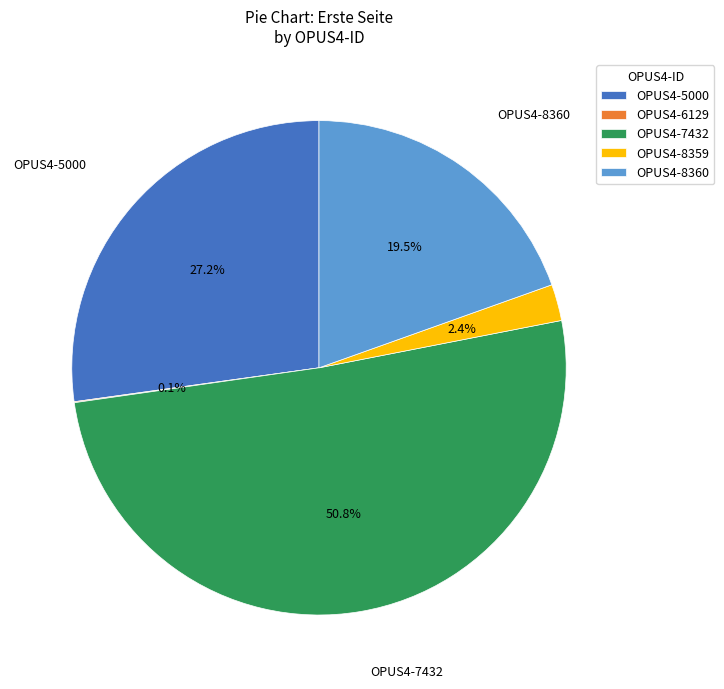

Between OPUS4-8359 and OPUS4-7432, which is larger?

OPUS4-7432